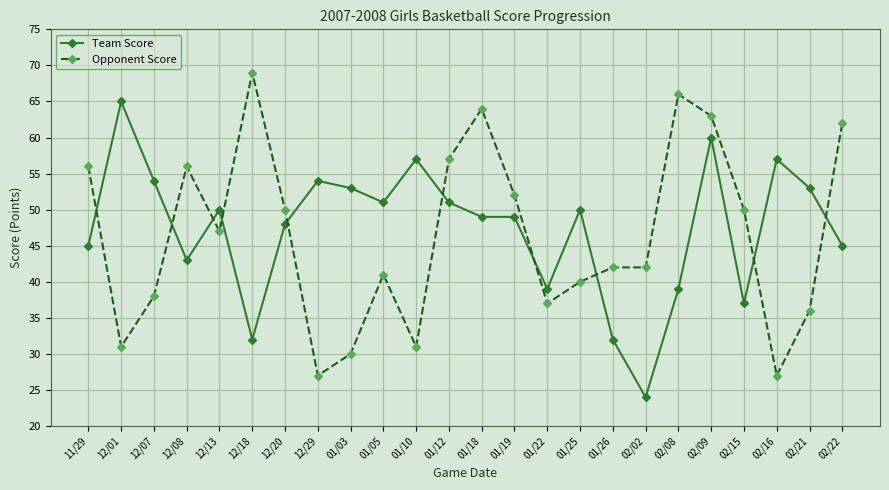

The Opponent Score series shows 42 at 01/26. True or false?

True